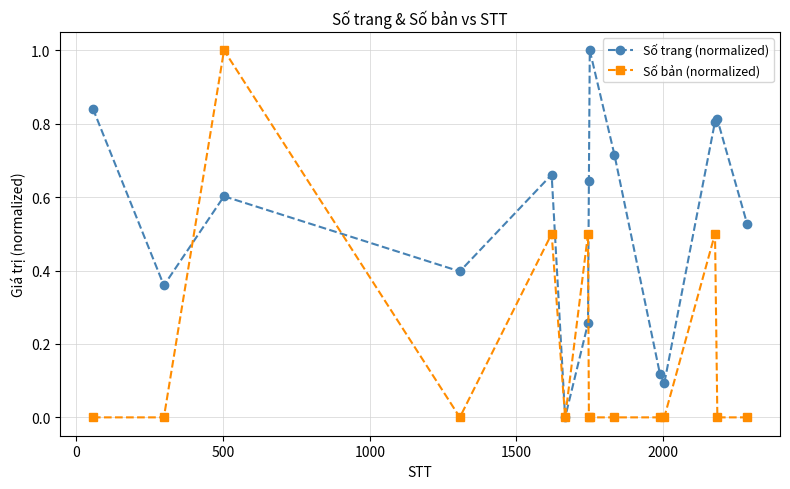

After their last crossing, which series has the higher values: Số trang (normalized) or Số bản (normalized)?

Số trang (normalized)